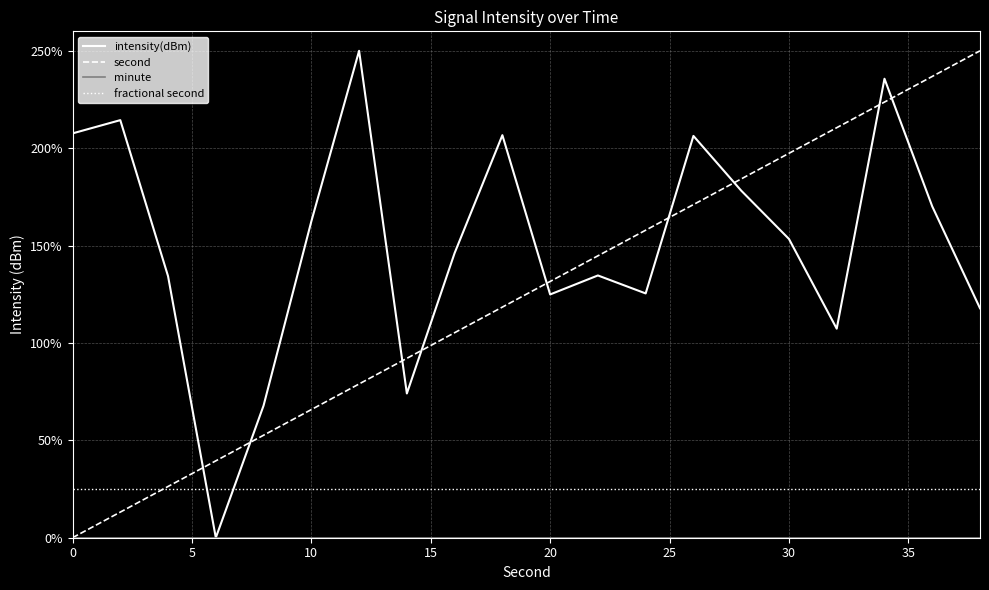

What is the greatest value displayed?

250.0